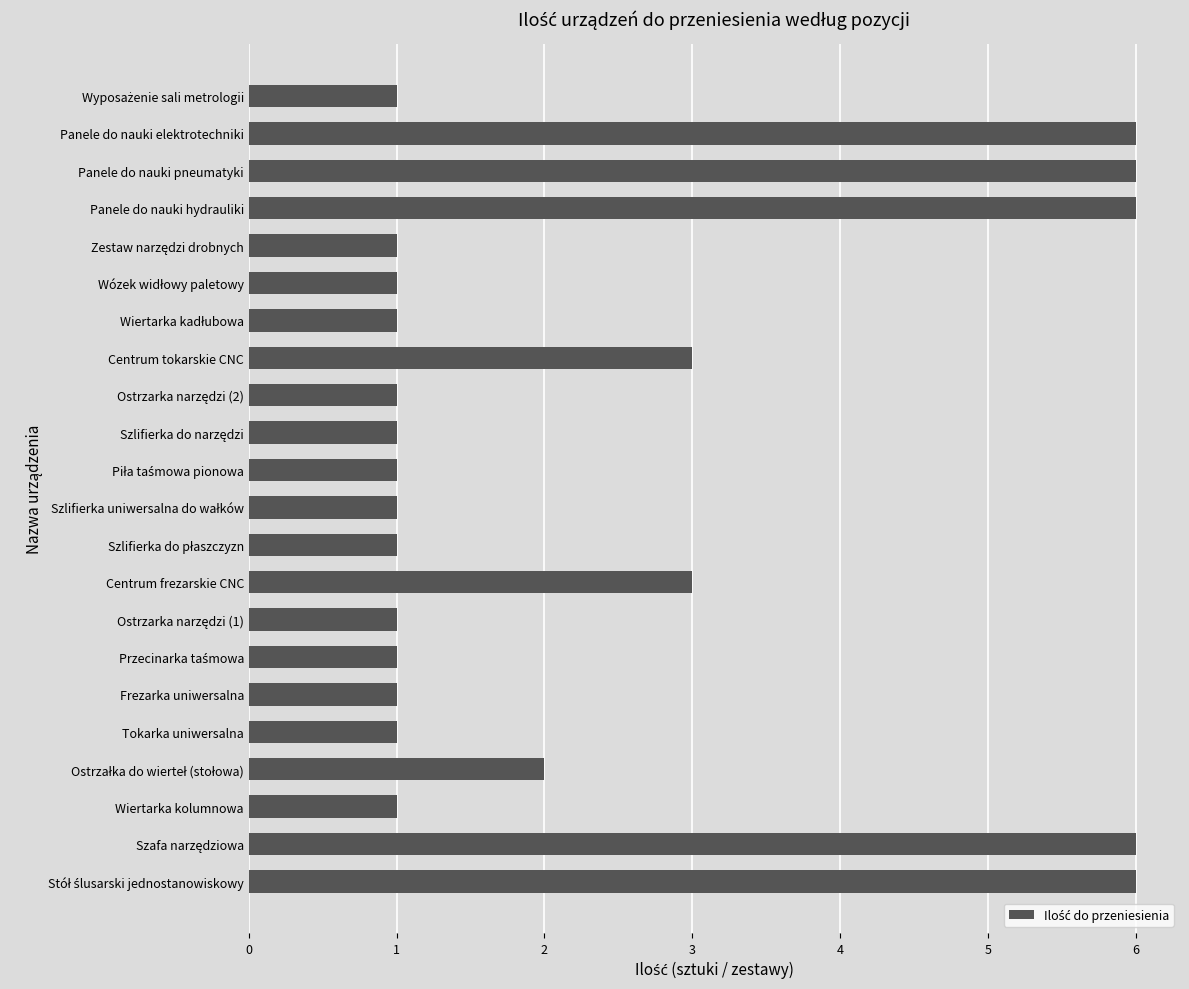

What is the sum of all values?

52